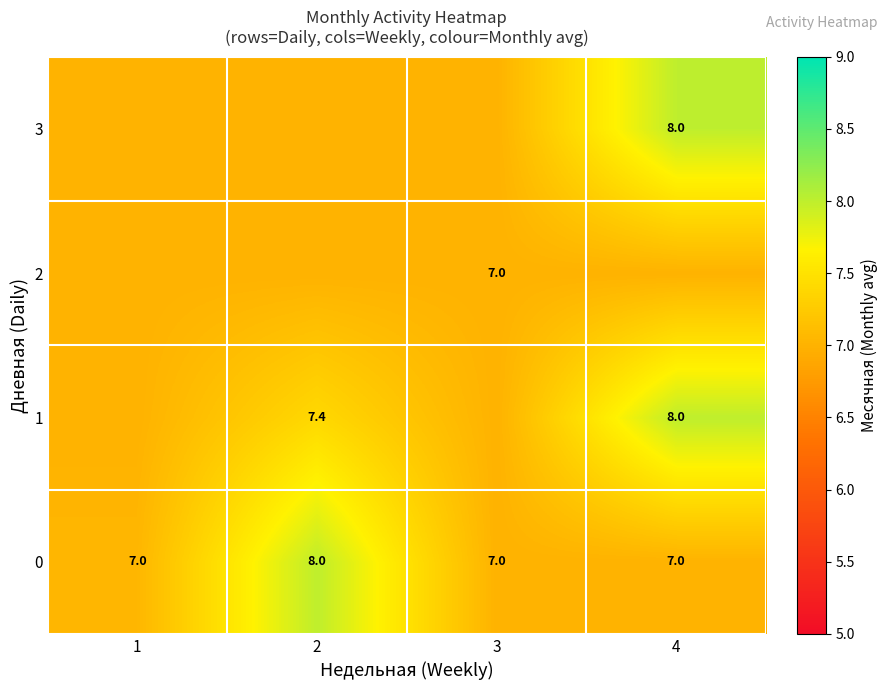

Is the value of 3 at 4 greater than the value of 0 at 4?

Yes